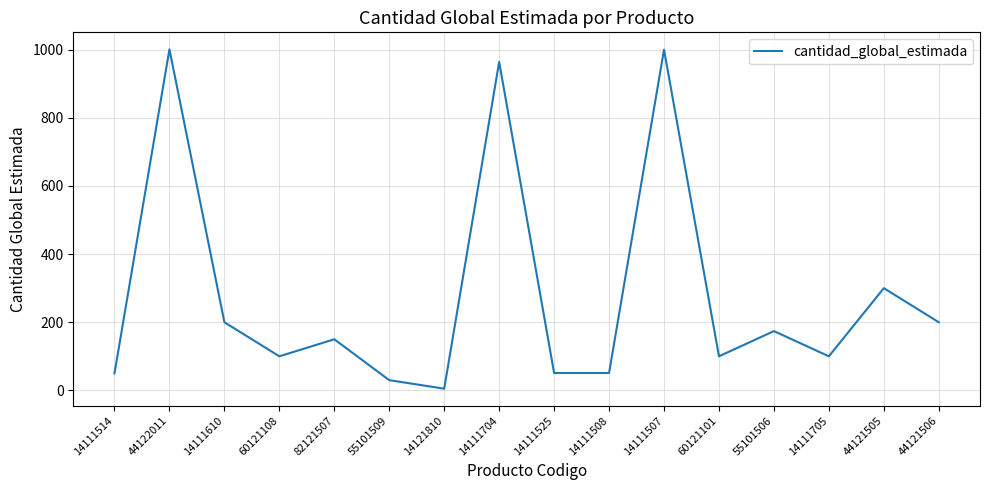

What is the sum of all values?

4476